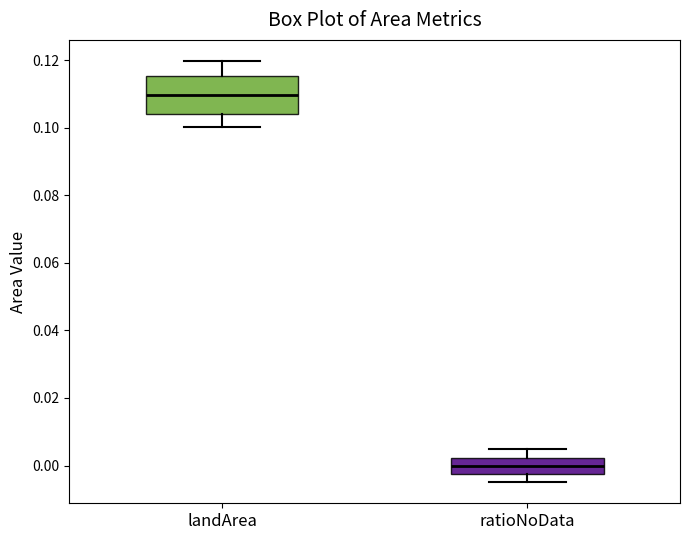

Reading left to right, read every box against the y-axis: the position of its median line, the range the box covers, and the ends of its whiskers. The values are not printed on the chart, so give them approximately, as read against the axis.

landArea: median 0.110, box 0.104 to 0.116, whiskers 0.100 to 0.120
ratioNoData: median 0.000, box -0.002 to 0.002, whiskers -0.004 to 0.004